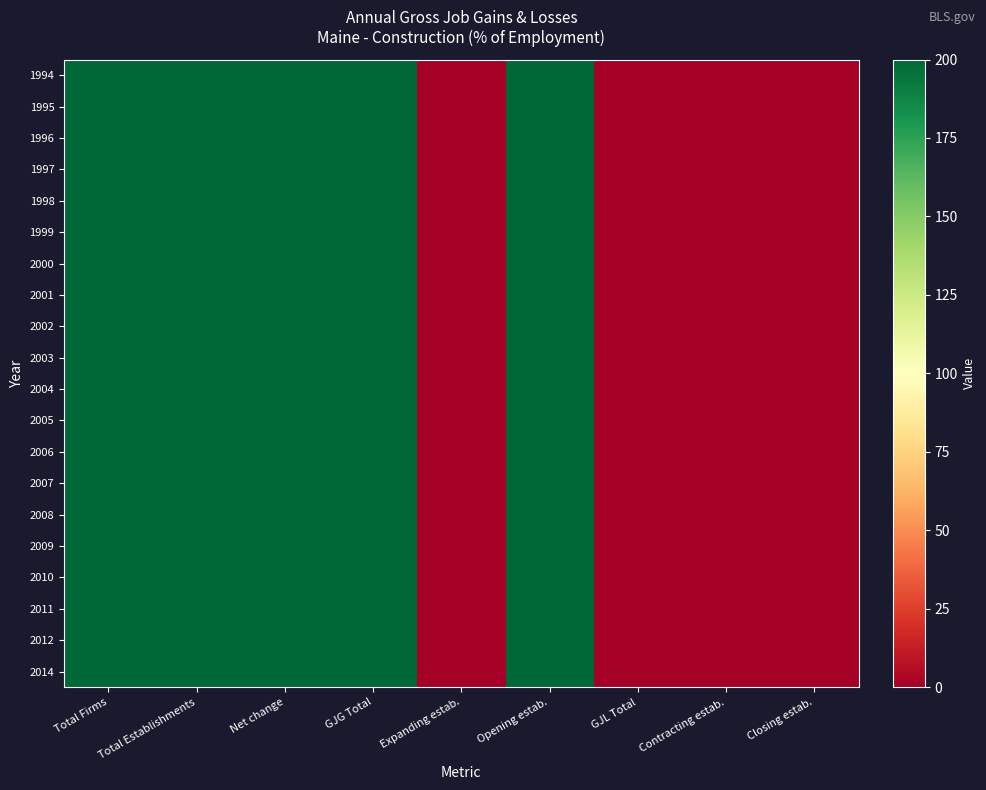

Rank the series at Opening estab. from lowest to highest value.

1994, 1995, 1996, 1997, 1998, 1999, 2000, 2001, 2002, 2003, 2004, 2005, 2006, 2007, 2008, 2009, 2010, 2011, 2012, 2014